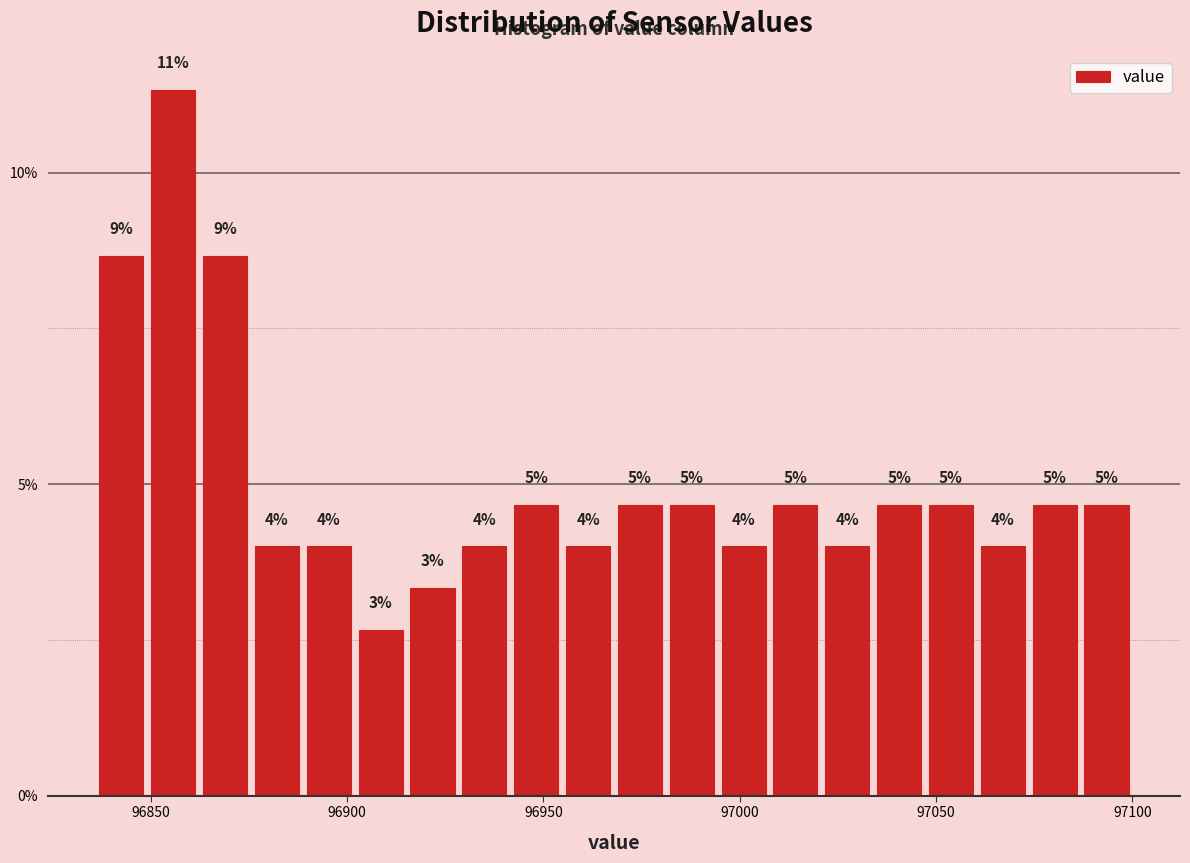

Read against the x-axis, roughly where is the centre of the tallest bar?

96855